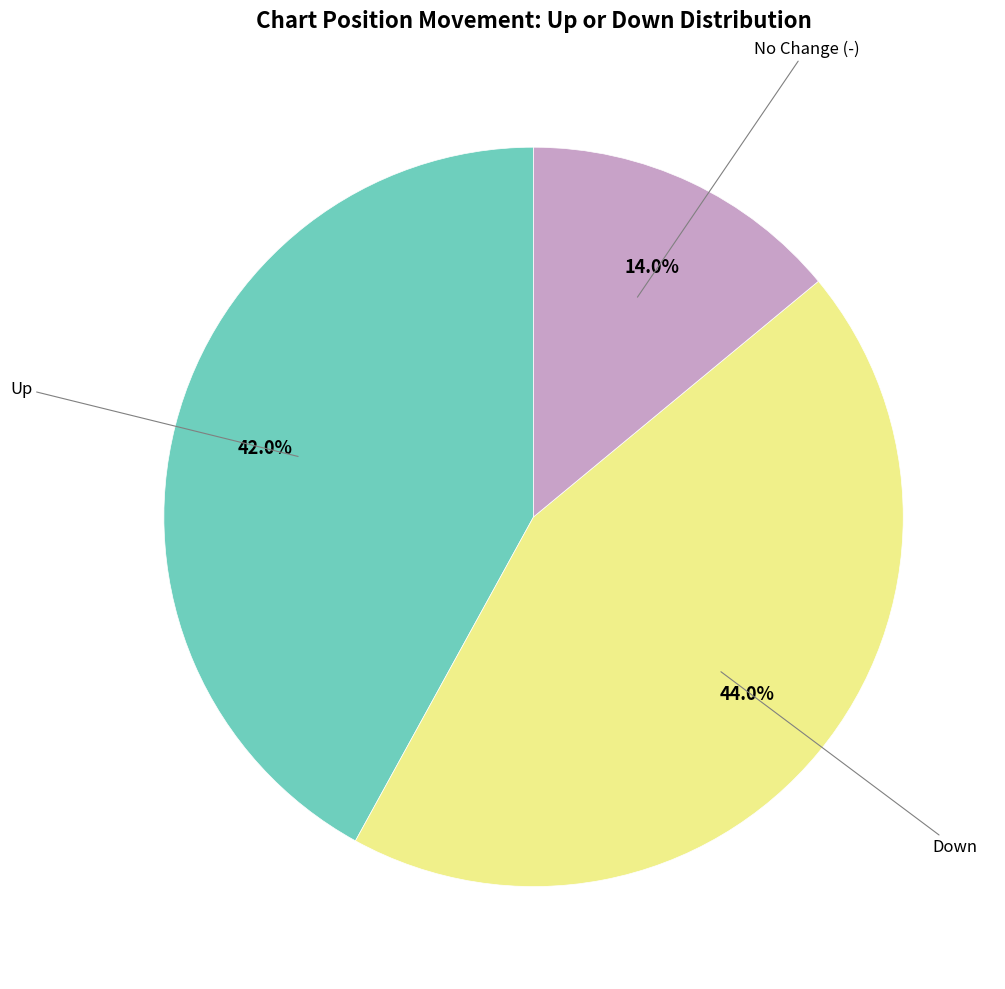

Is there any slice that represents more than half of the pie?

No